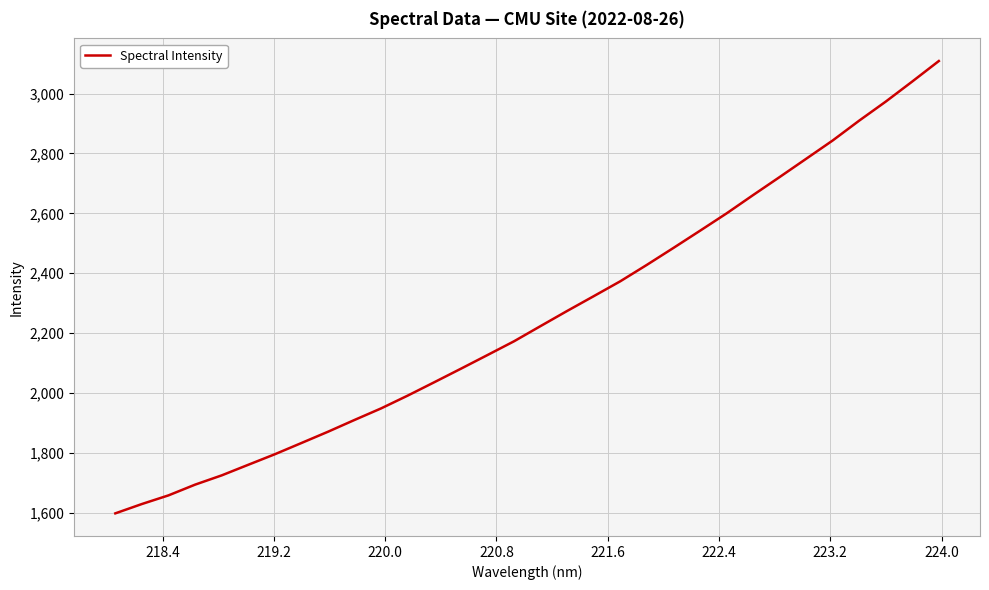

What is the average value?

2253.9